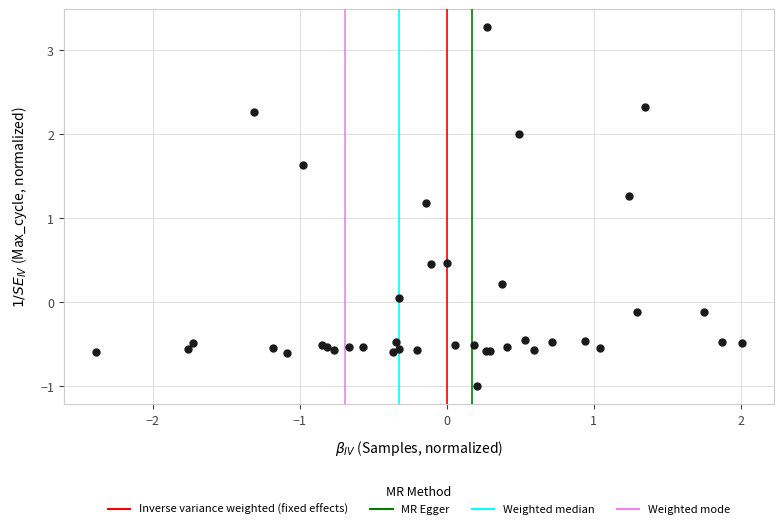

What Y value in the scatter plot is closest to 1?

1.2